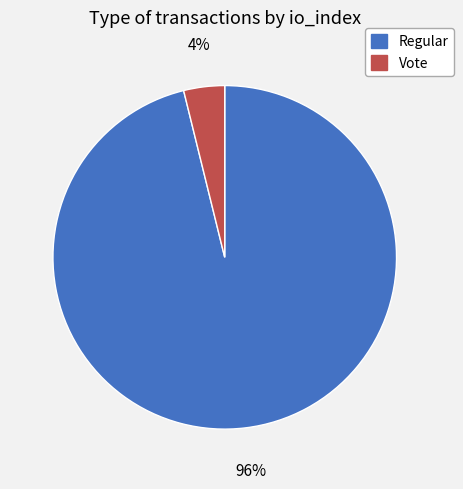

Count the number of slices in the pie.

2